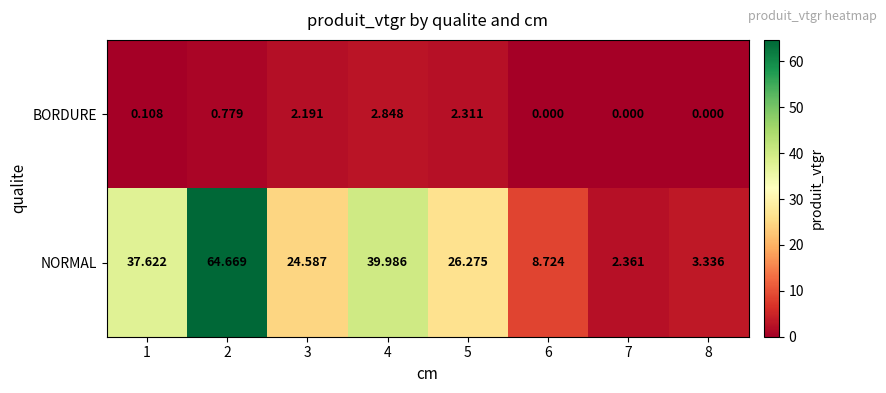

Which label corresponds to the largest value in the chart?

2